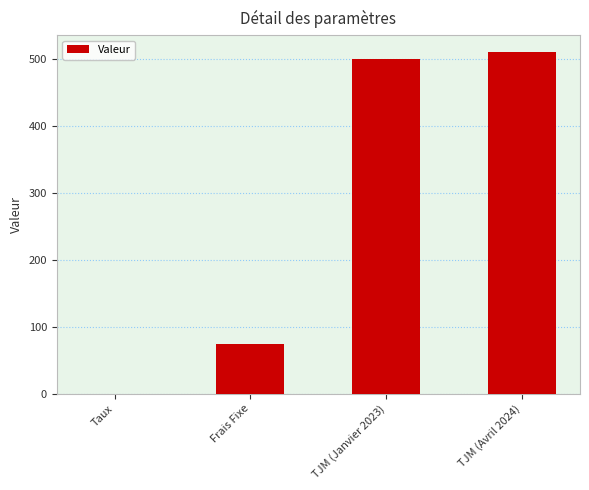

Which label corresponds to the largest value in the chart?

TJM (Avril 2024)